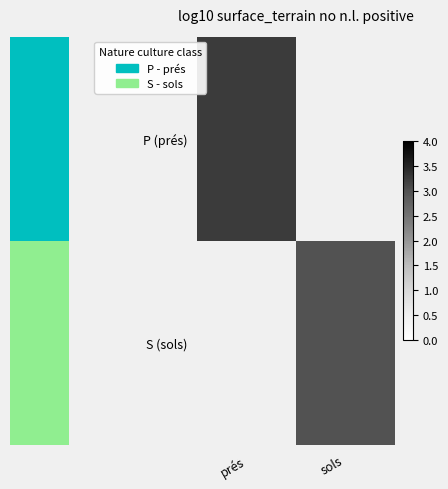

At which label is P (prés) closest to 3?

prés